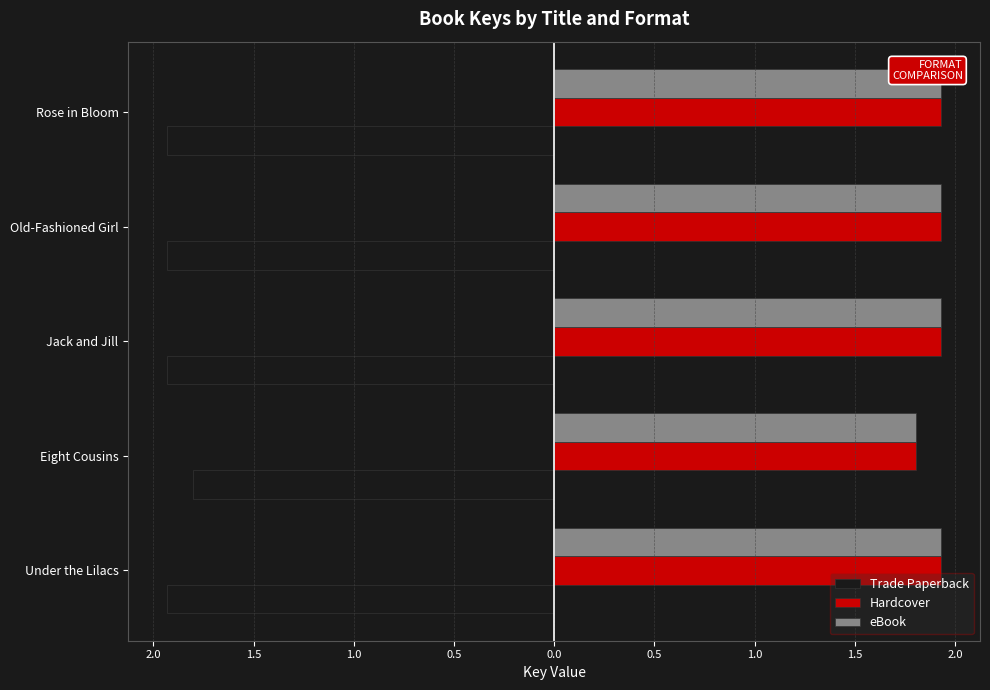

What is the sum of all Hardcover values?

9.5